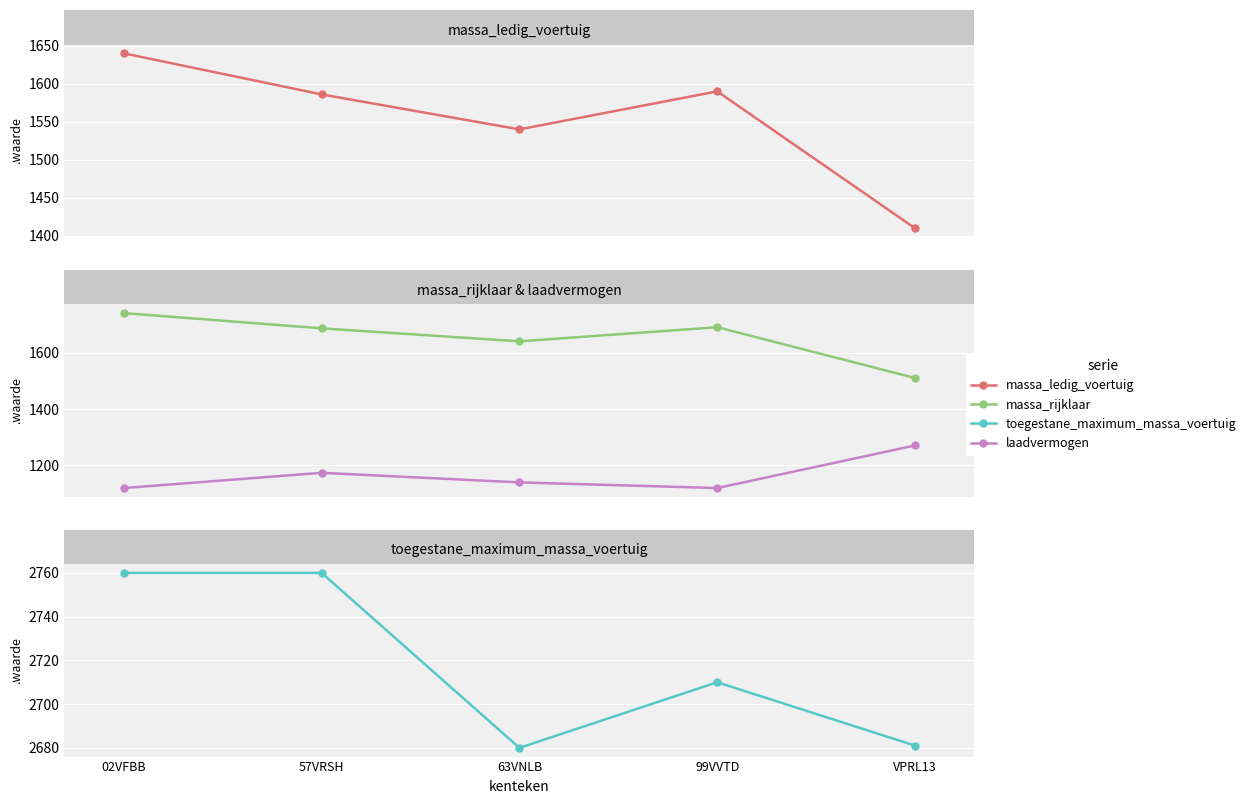

Which series has the largest total across all categories?

toegestane_maximum_massa_voertuig